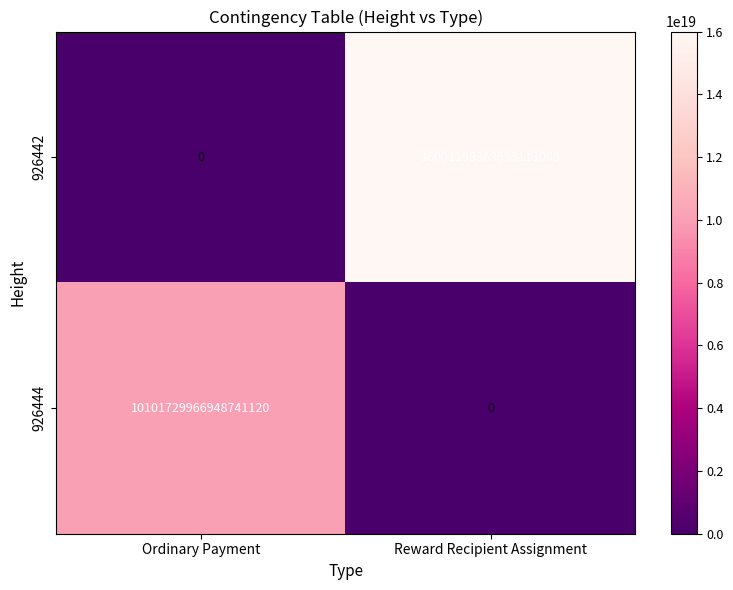

Rank the series by their average value, from lowest to highest.

926444, 926442